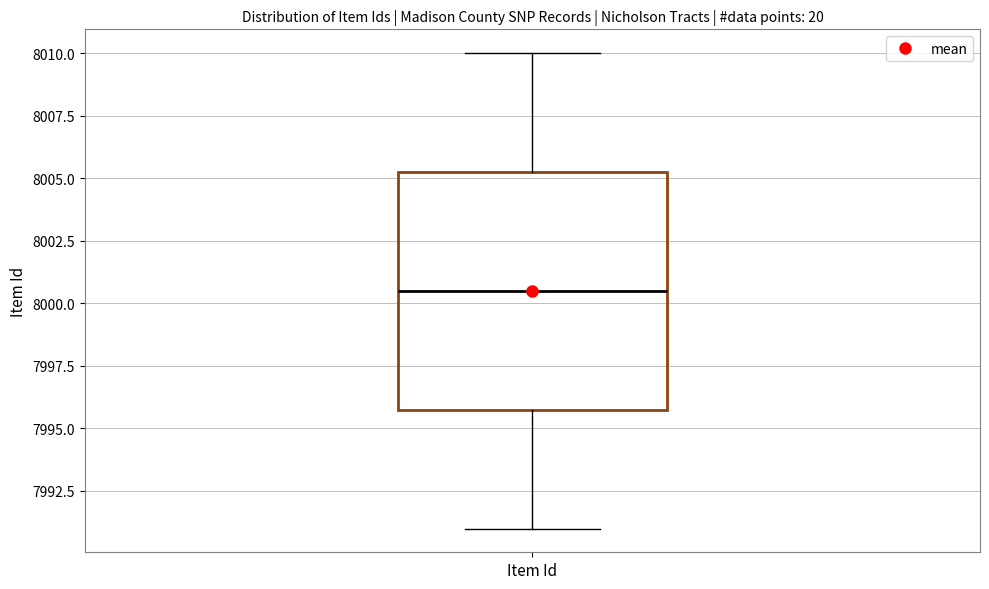

Read this box plot against the y-axis: the position of the median line, the range covered by the box, and the ends of both whiskers. The values are not printed on the chart, so give them approximately, as read against the axis.

median 8000.5, box 7996.0 to 8005.5, whiskers 7991.0 to 8010.0